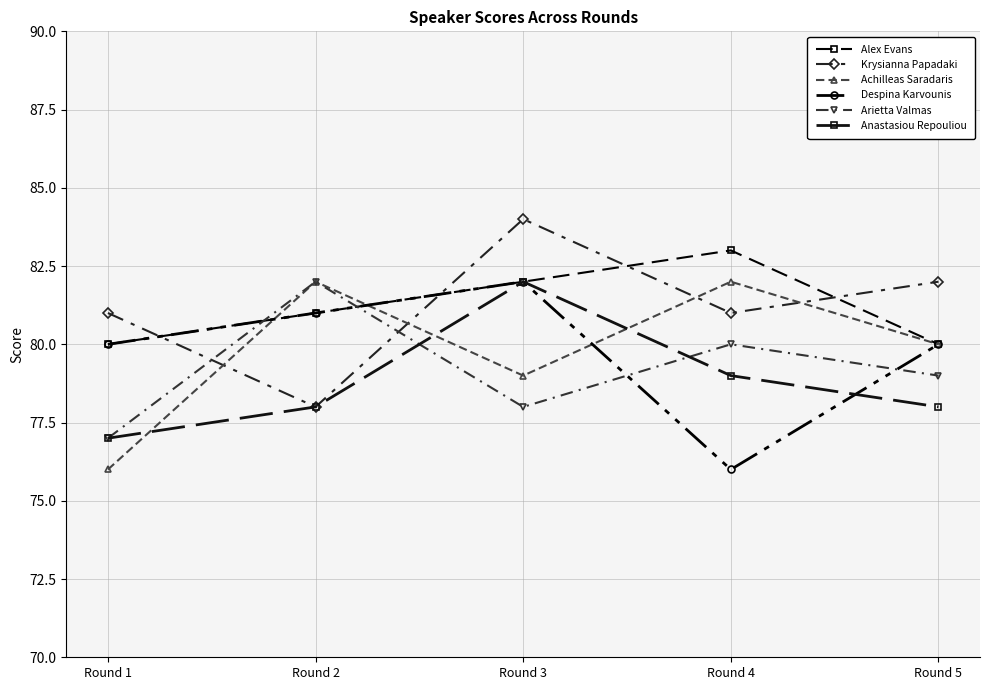

How many lines are shown in the chart?

6